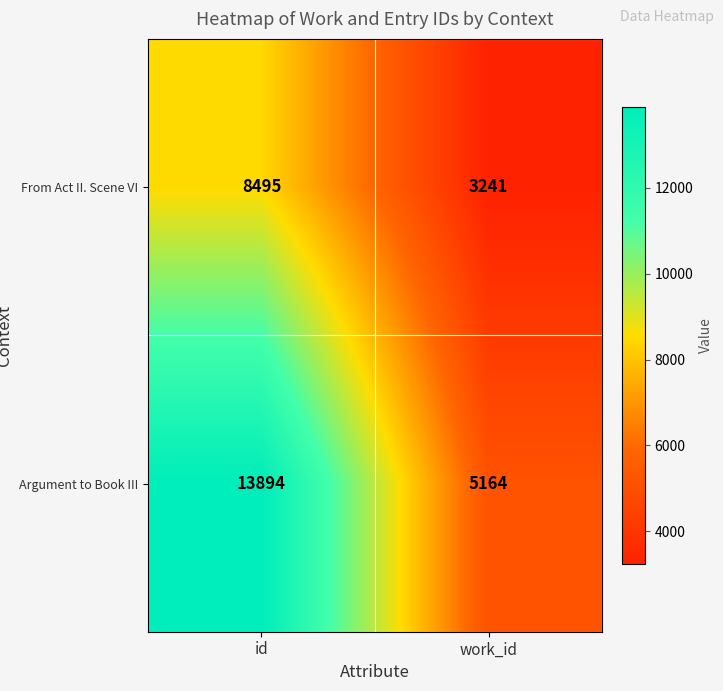

The value of Argument to Book III at work_id is 2662. True or false?

False